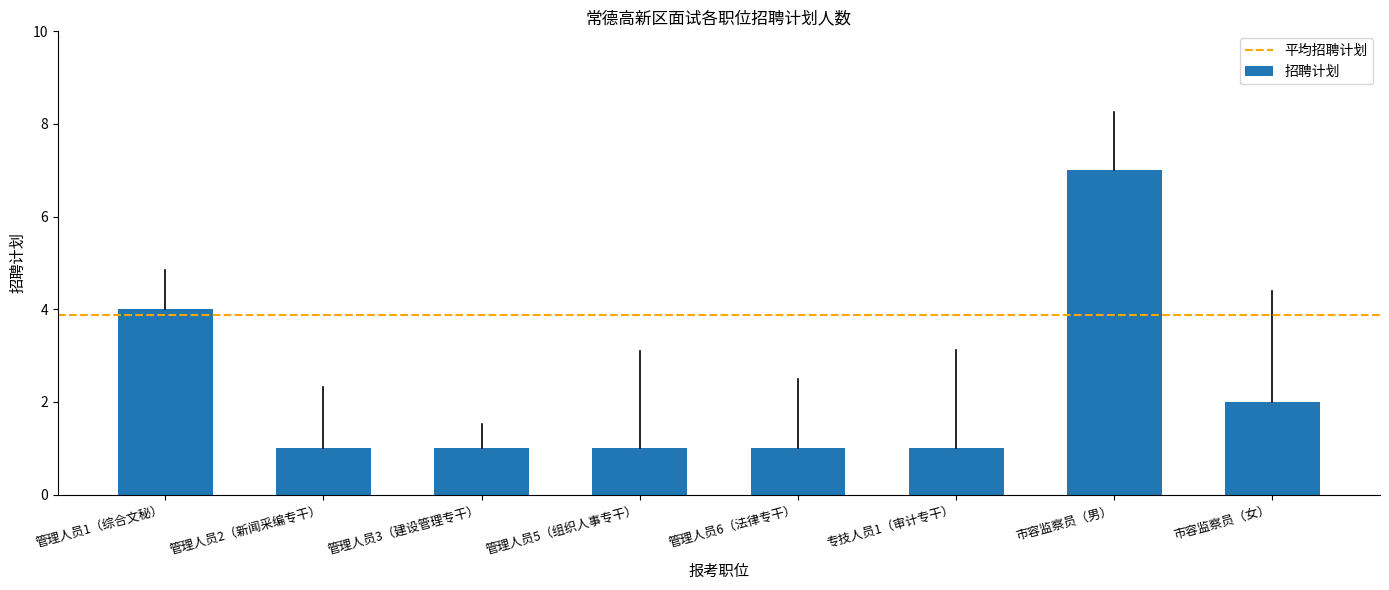

How many series are shown in this chart?

1